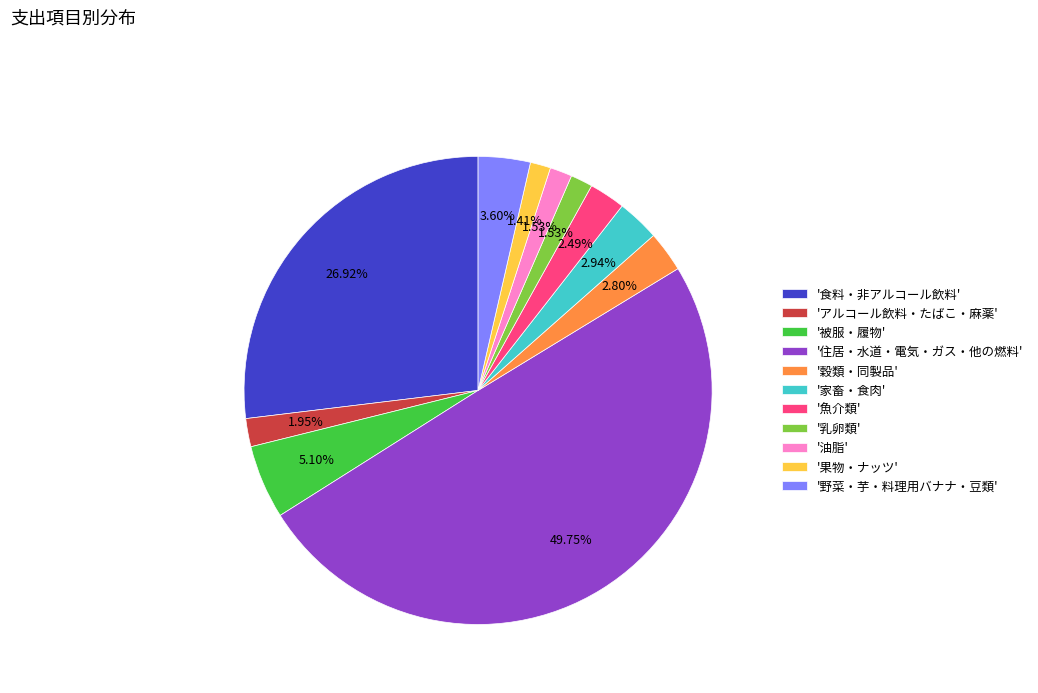

Does '食料・非アルコール飲料' account for over 50% of the chart?

No